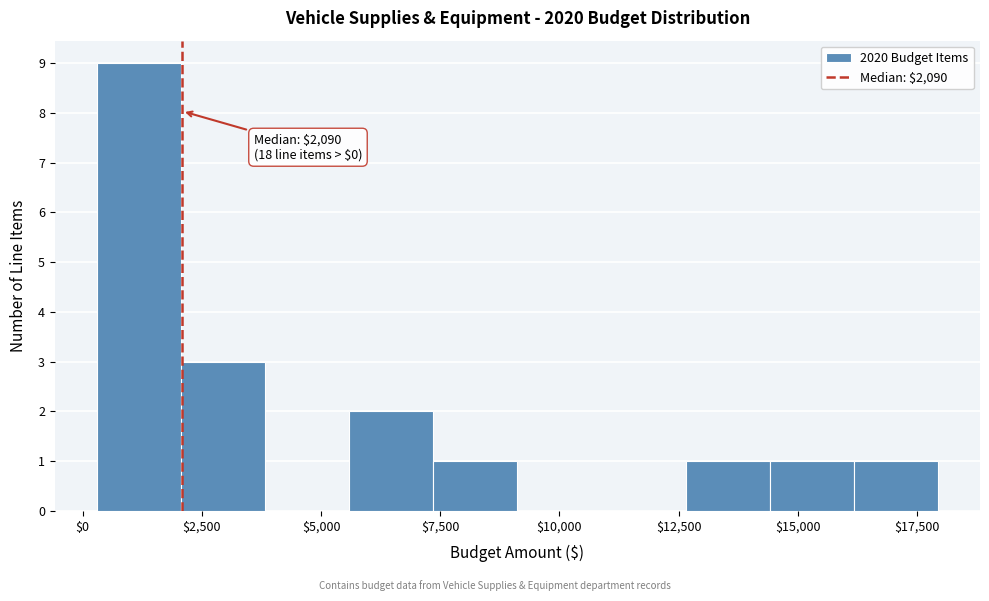

Around what value on the x-axis is the tallest bar? Give the approximate position of its centre, as read against the axis.

1000